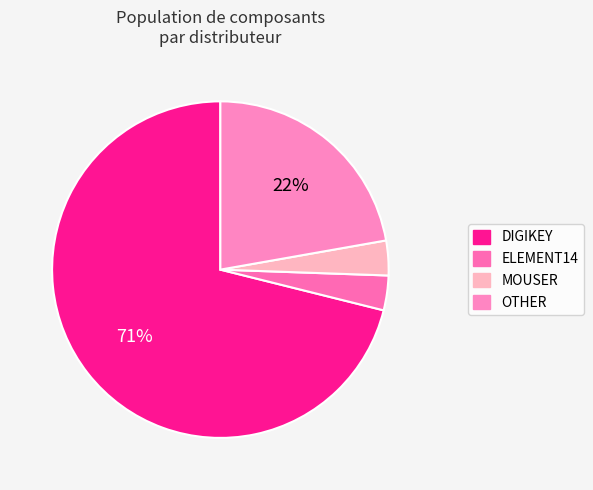

How much of the chart is everything except ELEMENT14?

96.7%